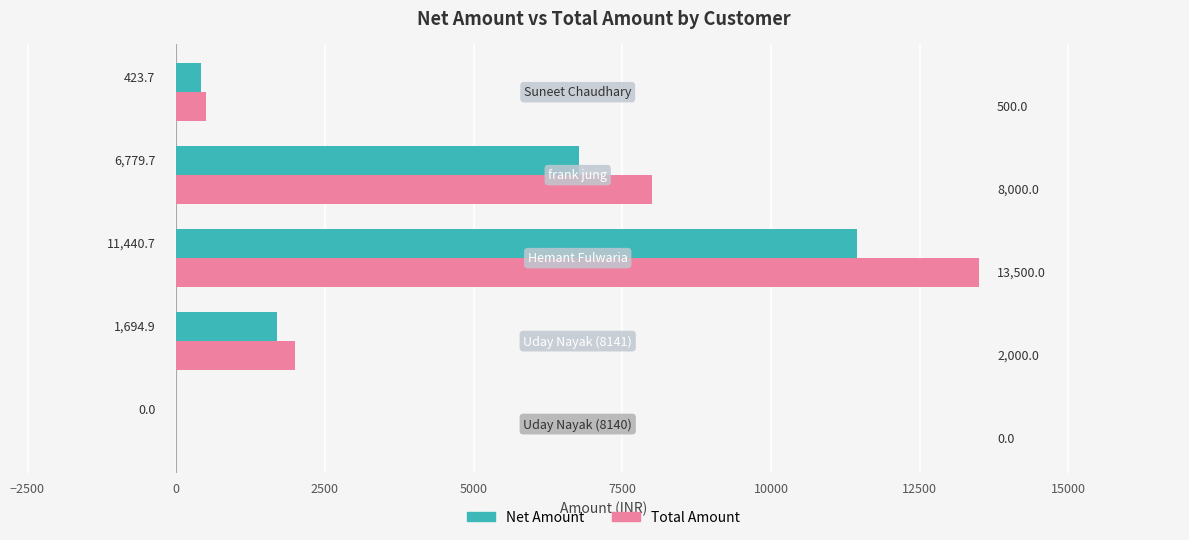

Which series has the largest total across all categories?

Total Amount